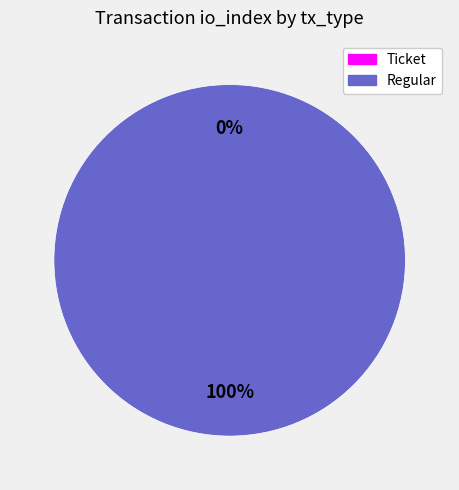

What is the majority slice?

Regular